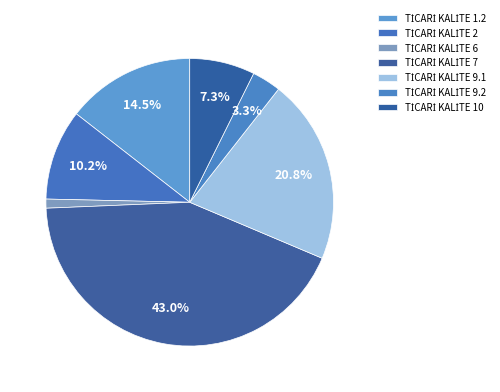

Does any single category account for the majority?

No